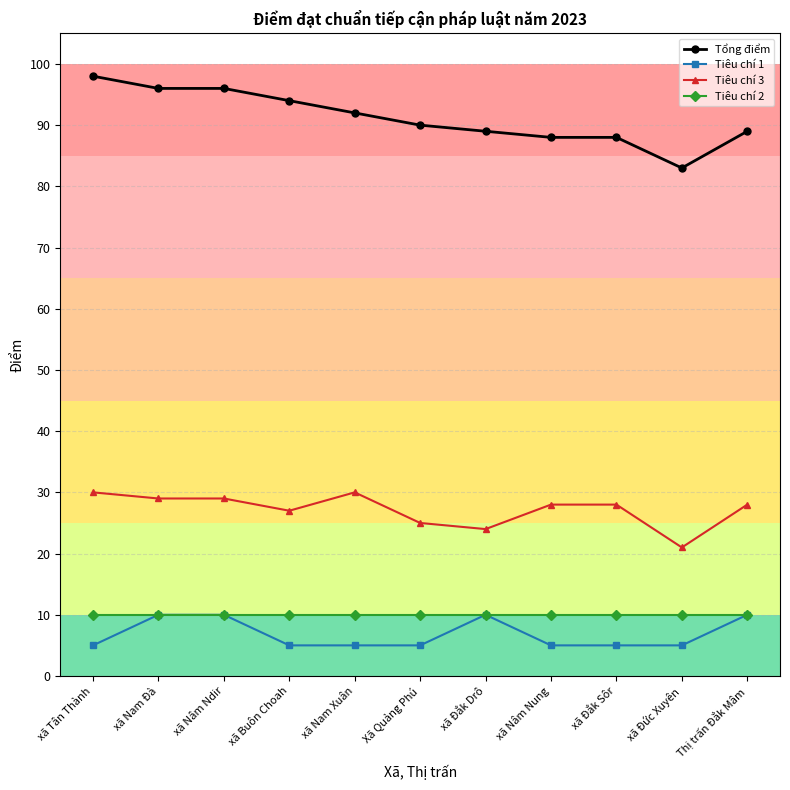

What is the lowest value of the Tổng điểm series?

83